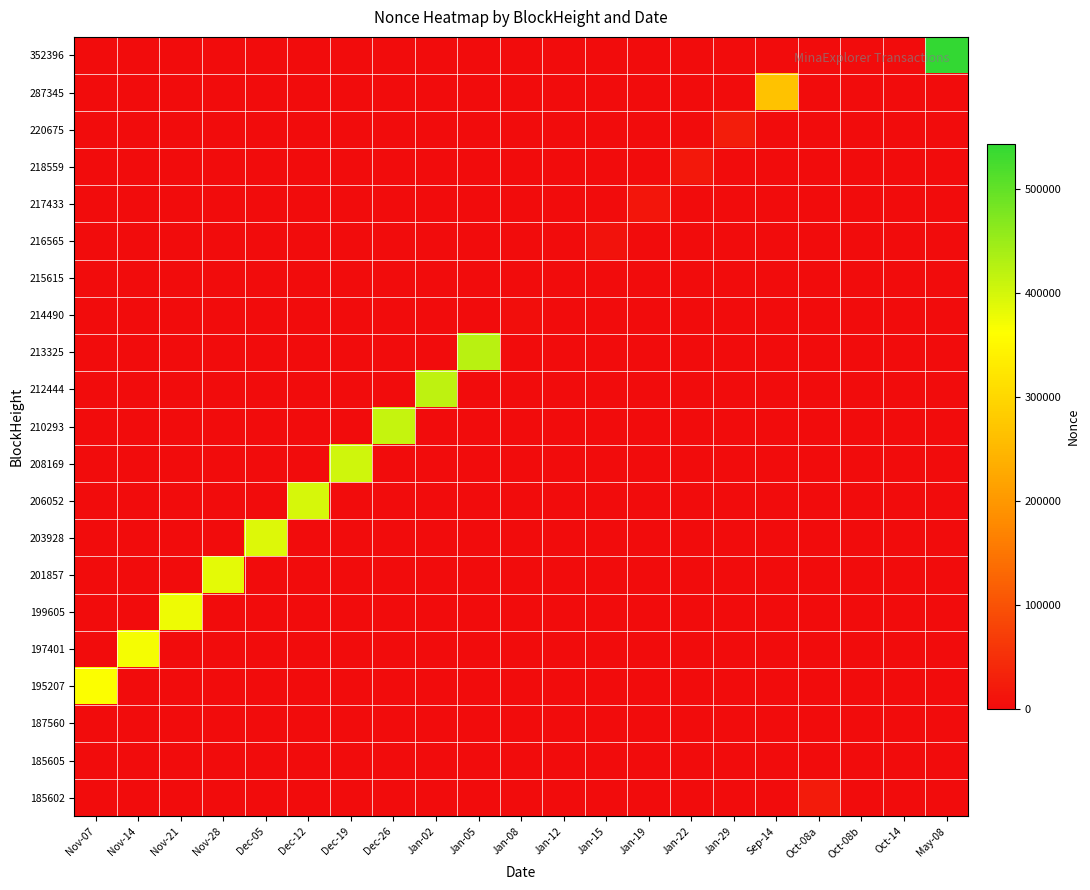

Reading left to right, list all the values displayed in this chart.

352396: Nov-07=0	Nov-14=0	Nov-21=0	Nov-28=0	Dec-05=0	Dec-12=0	Dec-19=0	Dec-26=0	Jan-02=0	Jan-05=0	Jan-08=0	Jan-12=0	Jan-15=0	Jan-19=0	Jan-22=0	Jan-29=0	Sep-14=0	Oct-08a=0	Oct-08b=0	Oct-14=0	May-08=542792
287345: Nov-07=0	Nov-14=0	Nov-21=0	Nov-28=0	Dec-05=0	Dec-12=0	Dec-19=0	Dec-26=0	Jan-02=0	Jan-05=0	Jan-08=0	Jan-12=0	Jan-15=0	Jan-19=0	Jan-22=0	Jan-29=0	Sep-14=266121	Oct-08a=0	Oct-08b=0	Oct-14=0	May-08=0
220675: Nov-07=0	Nov-14=0	Nov-21=0	Nov-28=0	Dec-05=0	Dec-12=0	Dec-19=0	Dec-26=0	Jan-02=0	Jan-05=0	Jan-08=0	Jan-12=0	Jan-15=0	Jan-19=0	Jan-22=0	Jan-29=24460	Sep-14=0	Oct-08a=0	Oct-08b=0	Oct-14=0	May-08=0
218559: Nov-07=0	Nov-14=0	Nov-21=0	Nov-28=0	Dec-05=0	Dec-12=0	Dec-19=0	Dec-26=0	Jan-02=0	Jan-05=0	Jan-08=0	Jan-12=0	Jan-15=0	Jan-19=0	Jan-22=17664	Jan-29=0	Sep-14=0	Oct-08a=0	Oct-08b=0	Oct-14=0	May-08=0
217433: Nov-07=0	Nov-14=0	Nov-21=0	Nov-28=0	Dec-05=0	Dec-12=0	Dec-19=0	Dec-26=0	Jan-02=0	Jan-05=0	Jan-08=0	Jan-12=0	Jan-15=0	Jan-19=14226	Jan-22=0	Jan-29=0	Sep-14=0	Oct-08a=0	Oct-08b=0	Oct-14=0	May-08=0
216565: Nov-07=0	Nov-14=0	Nov-21=0	Nov-28=0	Dec-05=0	Dec-12=0	Dec-19=0	Dec-26=0	Jan-02=0	Jan-05=0	Jan-08=0	Jan-12=0	Jan-15=10064	Jan-19=0	Jan-22=0	Jan-29=0	Sep-14=0	Oct-08a=0	Oct-08b=0	Oct-14=0	May-08=0
215615: Nov-07=0	Nov-14=0	Nov-21=0	Nov-28=0	Dec-05=0	Dec-12=0	Dec-19=0	Dec-26=0	Jan-02=0	Jan-05=0	Jan-08=0	Jan-12=2	Jan-15=0	Jan-19=0	Jan-22=0	Jan-29=0	Sep-14=0	Oct-08a=0	Oct-08b=0	Oct-14=0	May-08=0
214490: Nov-07=0	Nov-14=0	Nov-21=0	Nov-28=0	Dec-05=0	Dec-12=0	Dec-19=0	Dec-26=0	Jan-02=0	Jan-05=0	Jan-08=3404	Jan-12=0	Jan-15=0	Jan-19=0	Jan-22=0	Jan-29=0	Sep-14=0	Oct-08a=0	Oct-08b=0	Oct-14=0	May-08=0
213325: Nov-07=0	Nov-14=0	Nov-21=0	Nov-28=0	Dec-05=0	Dec-12=0	Dec-19=0	Dec-26=0	Jan-02=0	Jan-05=422245	Jan-08=0	Jan-12=0	Jan-15=0	Jan-19=0	Jan-22=0	Jan-29=0	Sep-14=0	Oct-08a=0	Oct-08b=0	Oct-14=0	May-08=0
212444: Nov-07=0	Nov-14=0	Nov-21=0	Nov-28=0	Dec-05=0	Dec-12=0	Dec-19=0	Dec-26=0	Jan-02=418332	Jan-05=0	Jan-08=0	Jan-12=0	Jan-15=0	Jan-19=0	Jan-22=0	Jan-29=0	Sep-14=0	Oct-08a=0	Oct-08b=0	Oct-14=0	May-08=0
210293: Nov-07=0	Nov-14=0	Nov-21=0	Nov-28=0	Dec-05=0	Dec-12=0	Dec-19=0	Dec-26=411384	Jan-02=0	Jan-05=0	Jan-08=0	Jan-12=0	Jan-15=0	Jan-19=0	Jan-22=0	Jan-29=0	Sep-14=0	Oct-08a=0	Oct-08b=0	Oct-14=0	May-08=0
208169: Nov-07=0	Nov-14=0	Nov-21=0	Nov-28=0	Dec-05=0	Dec-12=0	Dec-19=404546	Dec-26=0	Jan-02=0	Jan-05=0	Jan-08=0	Jan-12=0	Jan-15=0	Jan-19=0	Jan-22=0	Jan-29=0	Sep-14=0	Oct-08a=0	Oct-08b=0	Oct-14=0	May-08=0
206052: Nov-07=0	Nov-14=0	Nov-21=0	Nov-28=0	Dec-05=0	Dec-12=397627	Dec-19=0	Dec-26=0	Jan-02=0	Jan-05=0	Jan-08=0	Jan-12=0	Jan-15=0	Jan-19=0	Jan-22=0	Jan-29=0	Sep-14=0	Oct-08a=0	Oct-08b=0	Oct-14=0	May-08=0
203928: Nov-07=0	Nov-14=0	Nov-21=0	Nov-28=0	Dec-05=390968	Dec-12=0	Dec-19=0	Dec-26=0	Jan-02=0	Jan-05=0	Jan-08=0	Jan-12=0	Jan-15=0	Jan-19=0	Jan-22=0	Jan-29=0	Sep-14=0	Oct-08a=0	Oct-08b=0	Oct-14=0	May-08=0
201857: Nov-07=0	Nov-14=0	Nov-21=0	Nov-28=383991	Dec-05=0	Dec-12=0	Dec-19=0	Dec-26=0	Jan-02=0	Jan-05=0	Jan-08=0	Jan-12=0	Jan-15=0	Jan-19=0	Jan-22=0	Jan-29=0	Sep-14=0	Oct-08a=0	Oct-08b=0	Oct-14=0	May-08=0
199605: Nov-07=0	Nov-14=0	Nov-21=377277	Nov-28=0	Dec-05=0	Dec-12=0	Dec-19=0	Dec-26=0	Jan-02=0	Jan-05=0	Jan-08=0	Jan-12=0	Jan-15=0	Jan-19=0	Jan-22=0	Jan-29=0	Sep-14=0	Oct-08a=0	Oct-08b=0	Oct-14=0	May-08=0
197401: Nov-07=0	Nov-14=370645	Nov-21=0	Nov-28=0	Dec-05=0	Dec-12=0	Dec-19=0	Dec-26=0	Jan-02=0	Jan-05=0	Jan-08=0	Jan-12=0	Jan-15=0	Jan-19=0	Jan-22=0	Jan-29=0	Sep-14=0	Oct-08a=0	Oct-08b=0	Oct-14=0	May-08=0
195207: Nov-07=364072	Nov-14=0	Nov-21=0	Nov-28=0	Dec-05=0	Dec-12=0	Dec-19=0	Dec-26=0	Jan-02=0	Jan-05=0	Jan-08=0	Jan-12=0	Jan-15=0	Jan-19=0	Jan-22=0	Jan-29=0	Sep-14=0	Oct-08a=0	Oct-08b=0	Oct-14=0	May-08=0
187560: Nov-07=0	Nov-14=0	Nov-21=0	Nov-28=0	Dec-05=0	Dec-12=0	Dec-19=0	Dec-26=0	Jan-02=0	Jan-05=0	Jan-08=0	Jan-12=0	Jan-15=0	Jan-19=0	Jan-22=0	Jan-29=0	Sep-14=0	Oct-08a=0	Oct-08b=0	Oct-14=1	May-08=0
185605: Nov-07=0	Nov-14=0	Nov-21=0	Nov-28=0	Dec-05=0	Dec-12=0	Dec-19=0	Dec-26=0	Jan-02=0	Jan-05=0	Jan-08=0	Jan-12=0	Jan-15=0	Jan-19=0	Jan-22=0	Jan-29=0	Sep-14=0	Oct-08a=0	Oct-08b=0	Oct-14=0	May-08=0
185602: Nov-07=0	Nov-14=0	Nov-21=0	Nov-28=0	Dec-05=0	Dec-12=0	Dec-19=0	Dec-26=0	Jan-02=0	Jan-05=0	Jan-08=0	Jan-12=0	Jan-15=0	Jan-19=0	Jan-22=0	Jan-29=0	Sep-14=0	Oct-08a=22586	Oct-08b=0	Oct-14=0	May-08=0